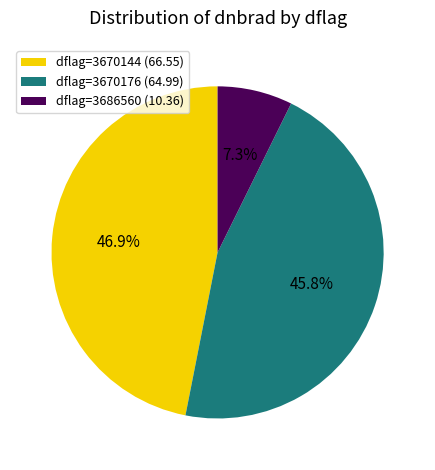

Rank the categories by value from lowest to highest.

dflag=3686560 (10.36), dflag=3670176 (64.99), dflag=3670144 (66.55)